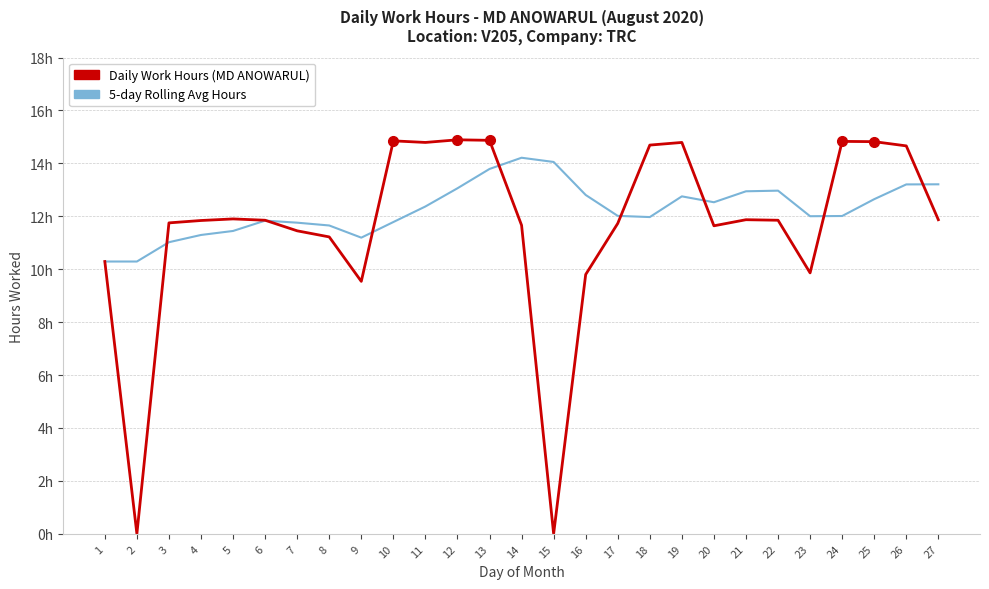

Is this an area chart (filled region under the line)?

No